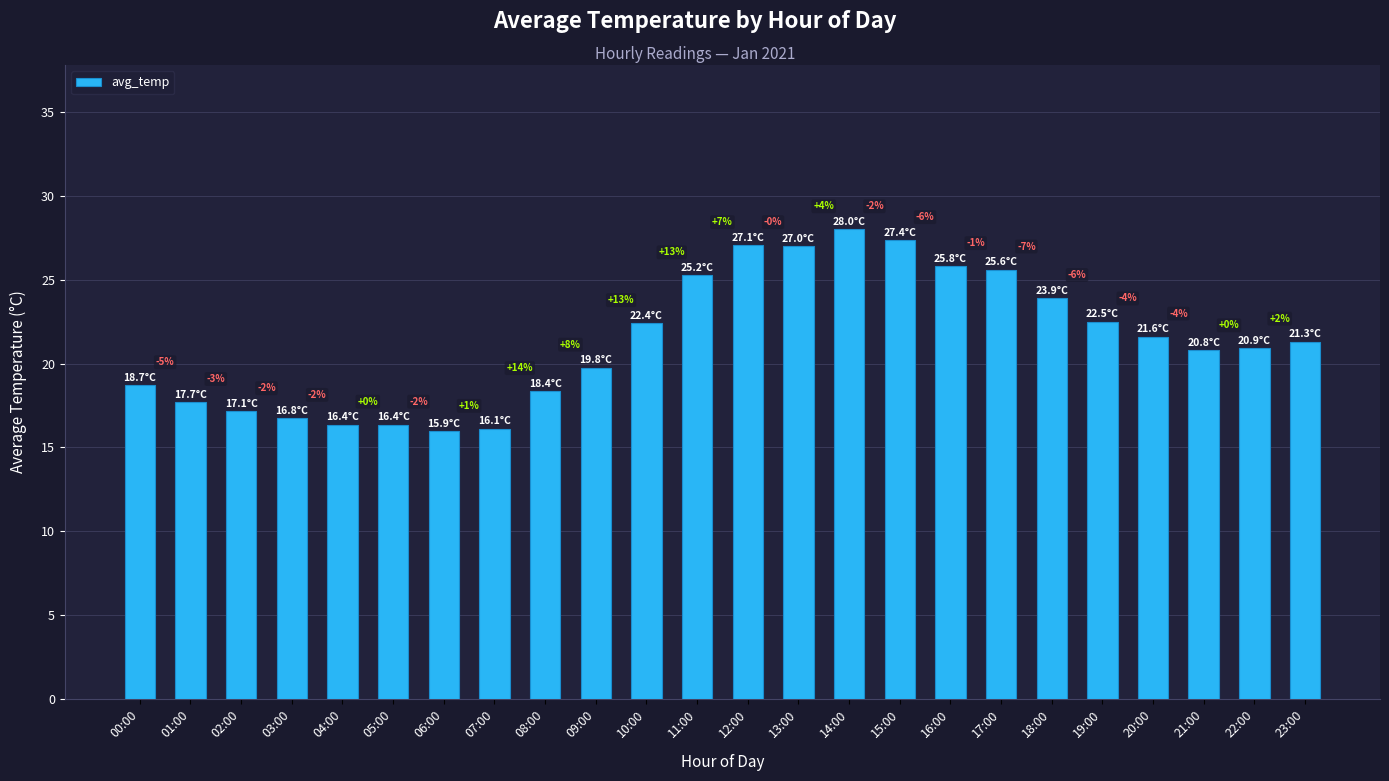

What is the change in value from 03:00 to 16:00?

+9.1